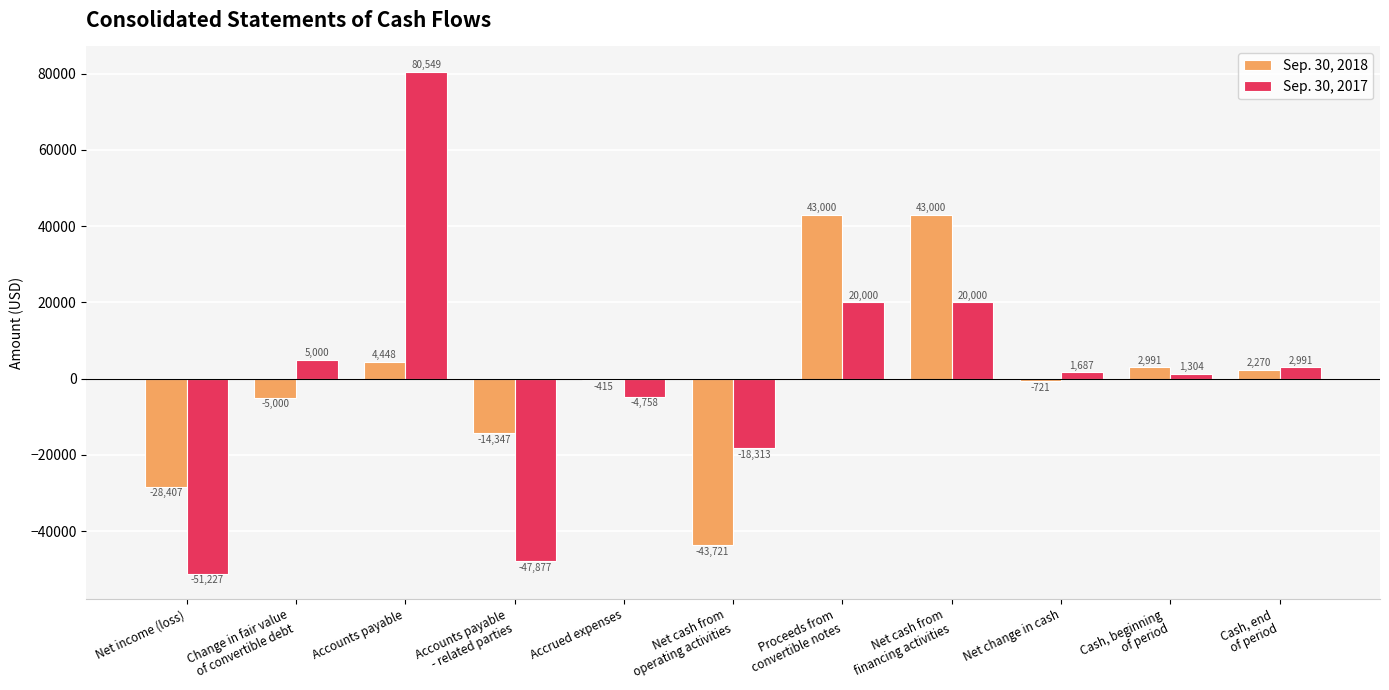

At which label is Sep. 30, 2018 closest to -360?

Accrued expenses